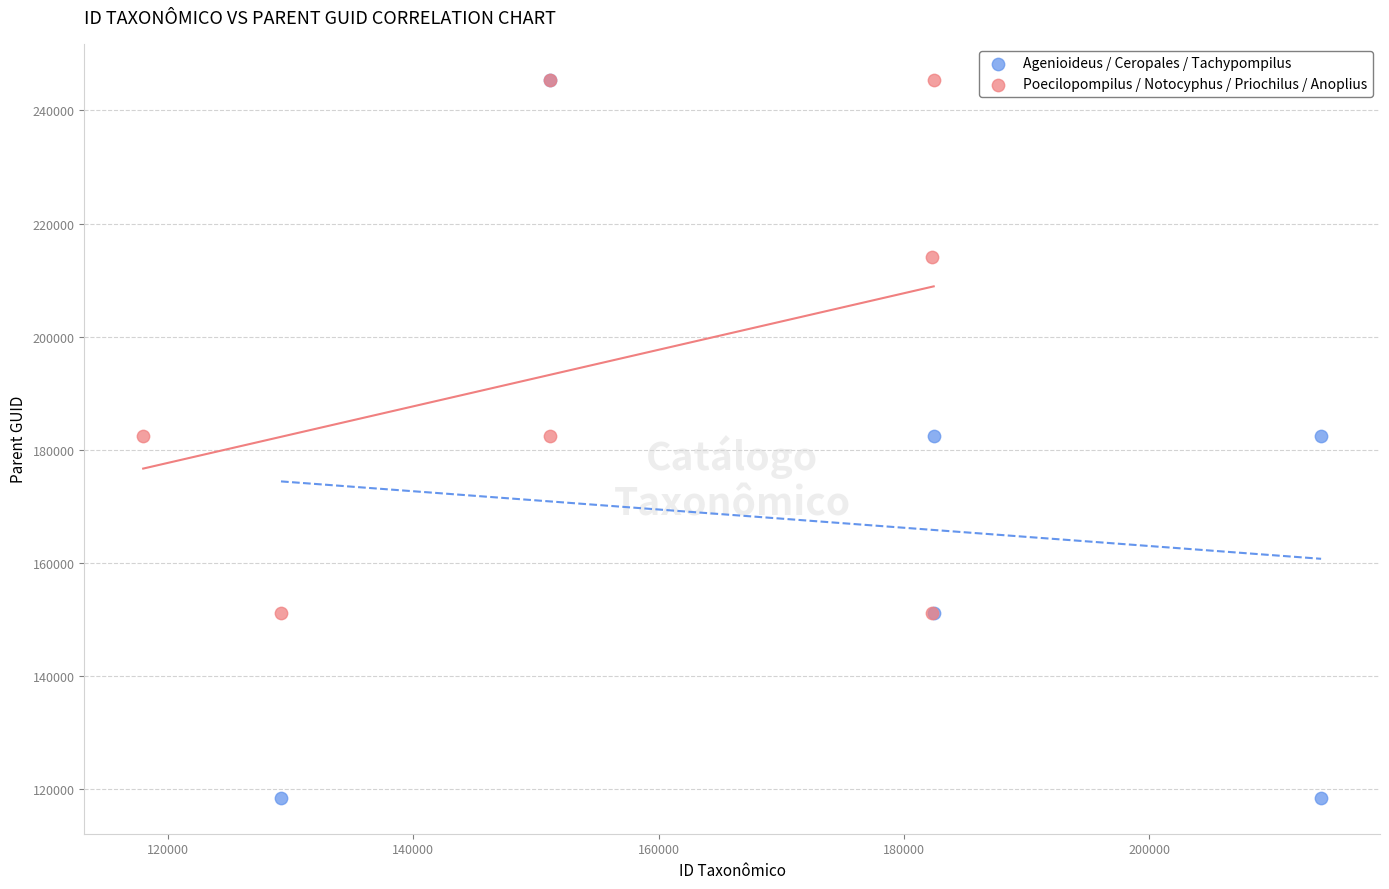

Which series has the widest spread of Y values?

Agenioideus / Ceropales / Tachypompilus